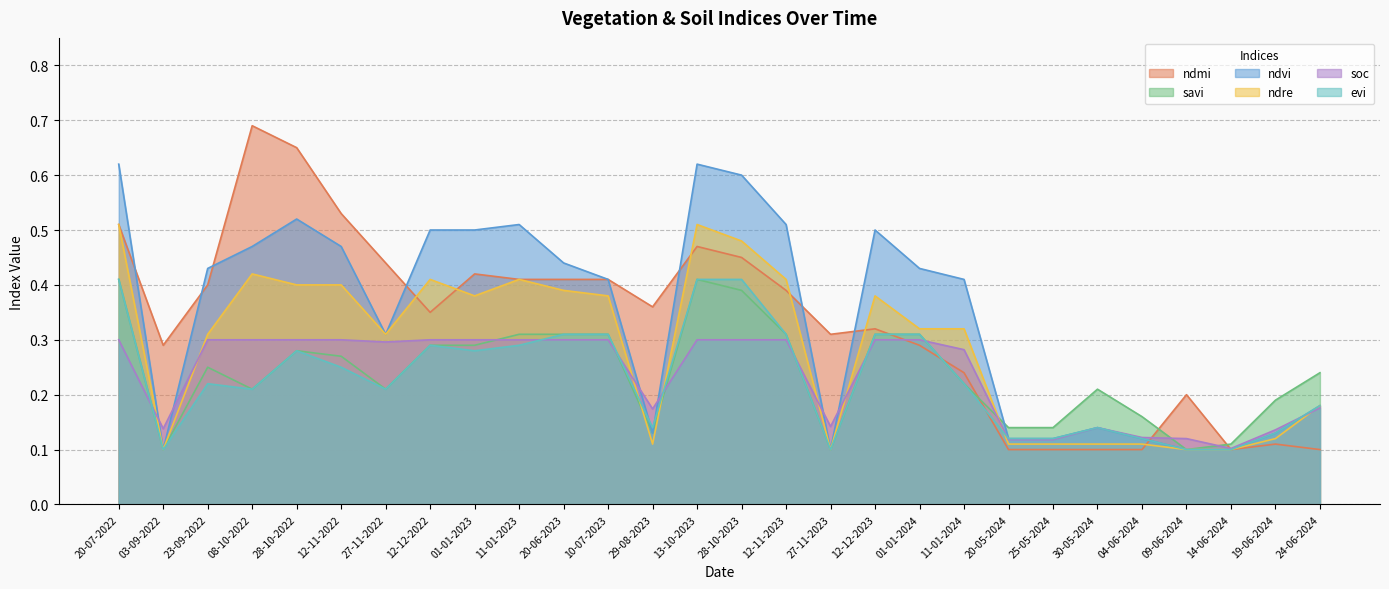

At how many categories does at least one series exceed 0?

28